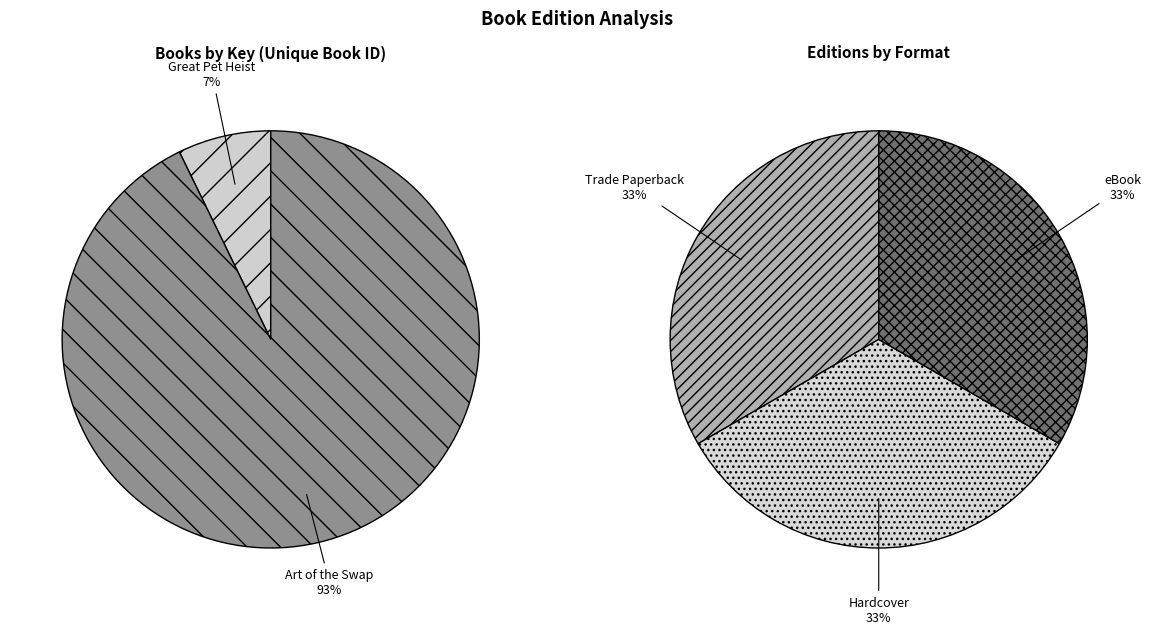

The Great Pet Heist slice represents 1% of the pie. True or false?

False